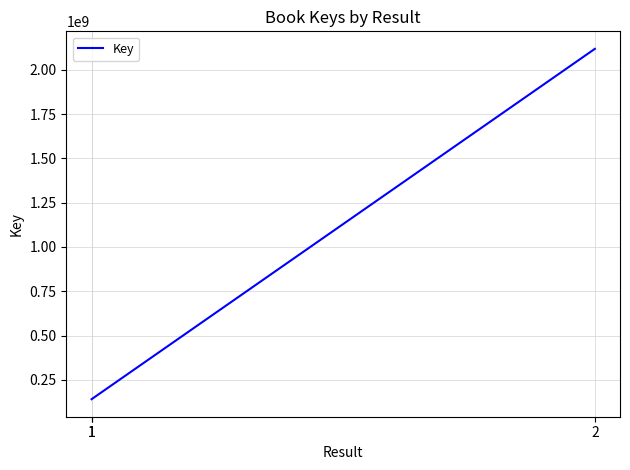

What is the maximum value shown in the chart?

2117857915